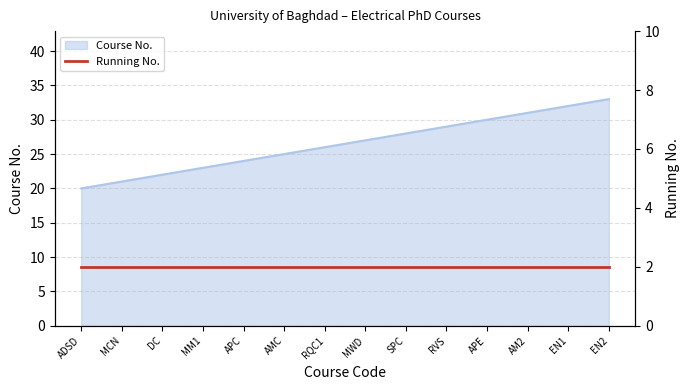

What is the approximate value at MM1?

23